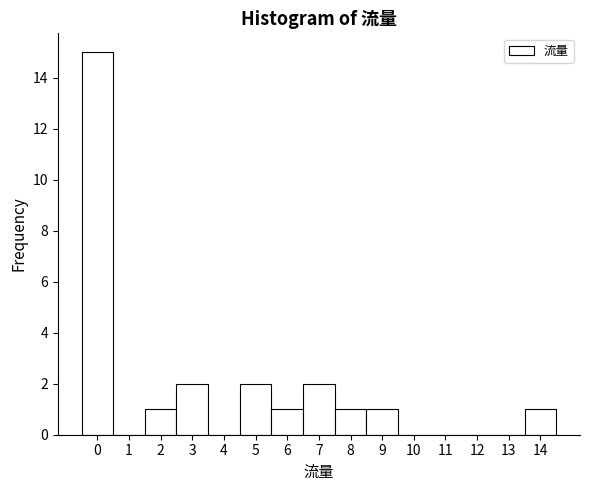

Which range on the x-axis has the tallest bar?

-0.5 to 0.5